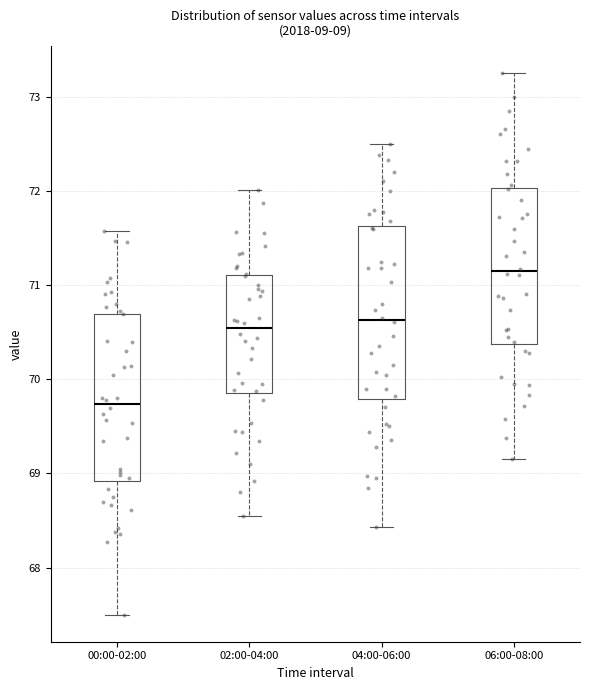

Reading left to right, transcribe this box plot: for each box, give where its median line is, the range the box spans, and where its two whiskers end, as read against the y-axis. The values are not printed on the chart, so give them approximately, as read against the axis.

00:00-02:00: median 69.7, box 68.9 to 70.7, whiskers 67.5 to 71.6
02:00-04:00: median 70.5, box 69.9 to 71.1, whiskers 68.6 to 72.0
04:00-06:00: median 70.6, box 69.8 to 71.6, whiskers 68.4 to 72.5
06:00-08:00: median 71.1, box 70.4 to 72.0, whiskers 69.2 to 73.3